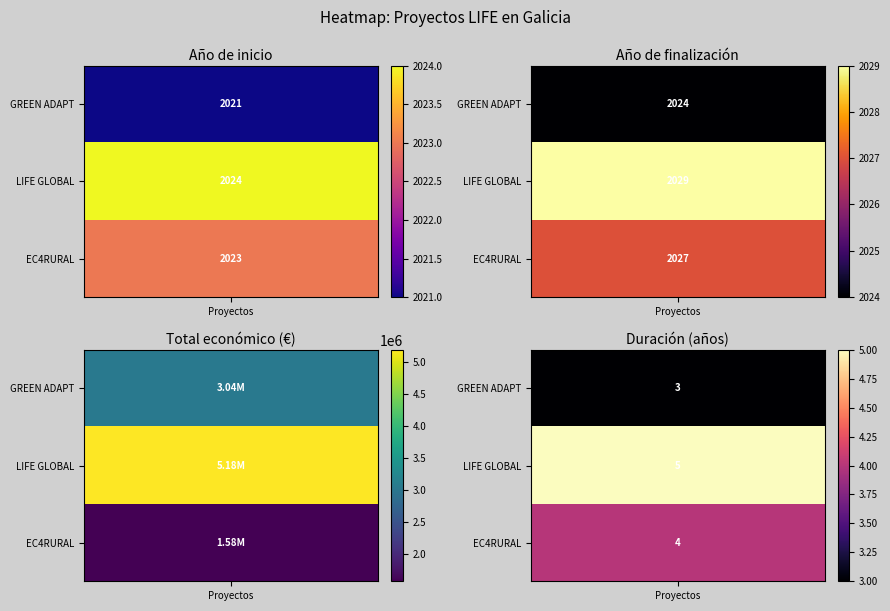

Reading right to left, transcribe all the data shown in this chart.

LIFE Project: Green and nature-based so...: 3037758	2024	2021
LIFE Project: Transnational strategy fo...: 5183382	2029	2024
LIFE Project: Promoting local commitmen...: 1578130	2027	2023